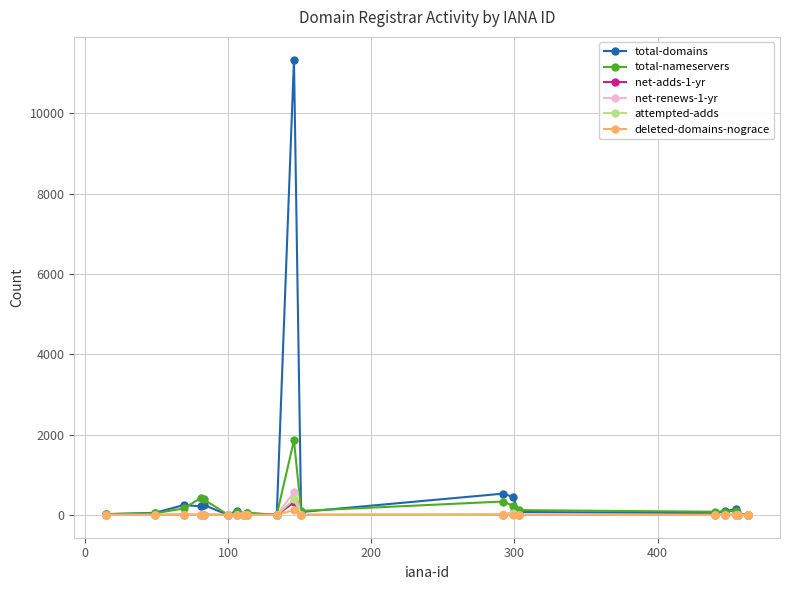

What is the maximum value shown in the chart?

11340